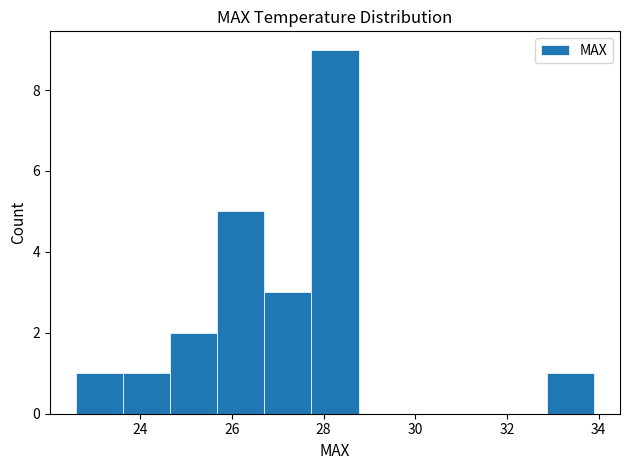

Reading left to right, list every bar in this chart as the range it spans on the x-axis followed by its height. Neither the bar edges nor the heights are printed on the chart, so give them approximately, as read against the axes.

22.6 to 23.6: 1
23.6 to 24.6: 1
24.6 to 25.6: 2
25.6 to 26.8: 5
26.8 to 27.8: 3
27.8 to 28.8: 9
28.8 to 29.8: 0
29.8 to 30.8: 0
30.8 to 31.8: 0
31.8 to 32.8: 0
32.8 to 34.0: 1